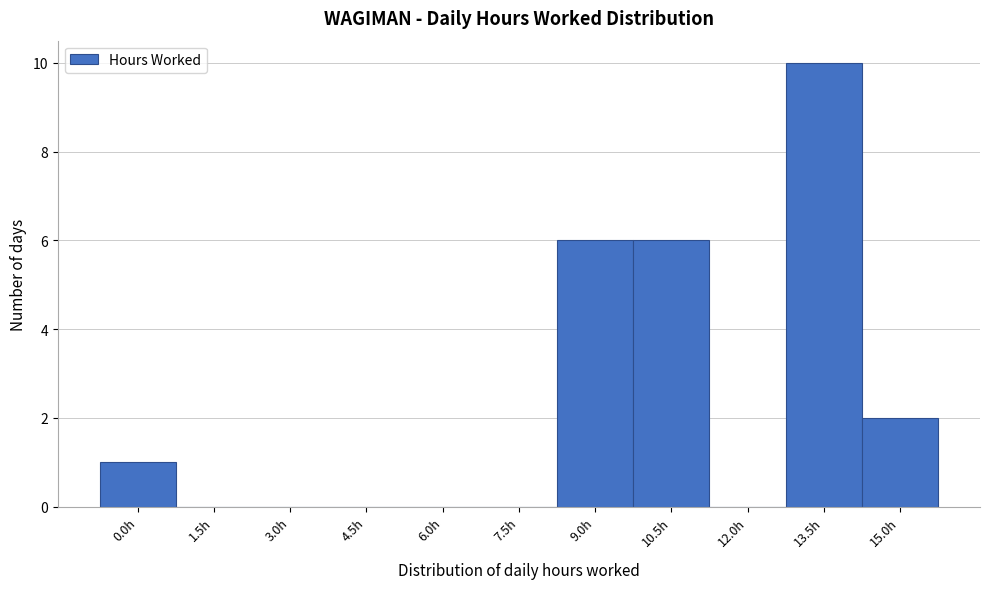

Reading left to right, extract all data points from this chart.

0.0h=1	1.5h=0	3.0h=0	4.5h=0	6.0h=0	7.5h=0	9.0h=6	10.5h=6	12.0h=0	13.5h=10	15.0h=2